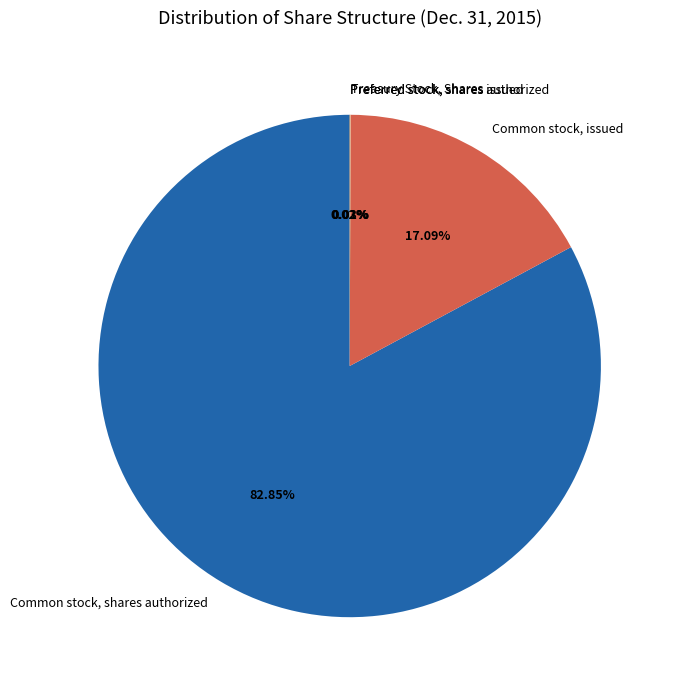

Which slice is the largest?

Common stock, shares authorized